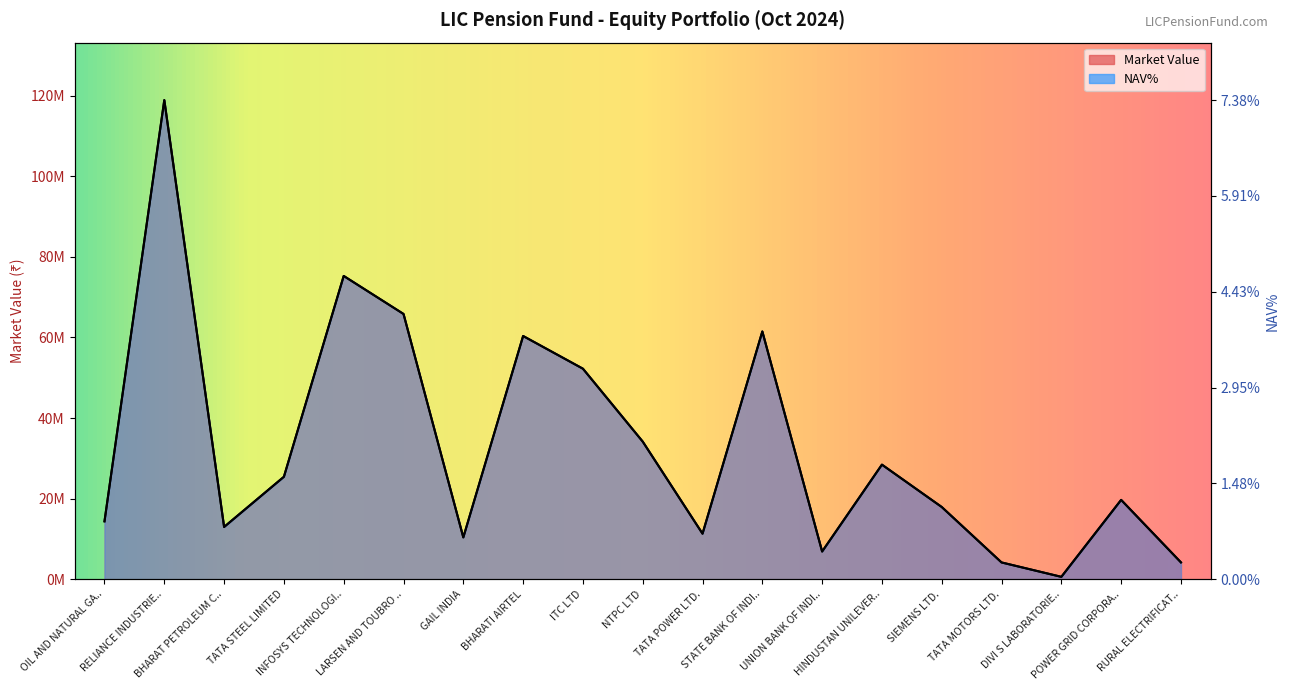

How many data points in Market Value are less than 19693270?

9